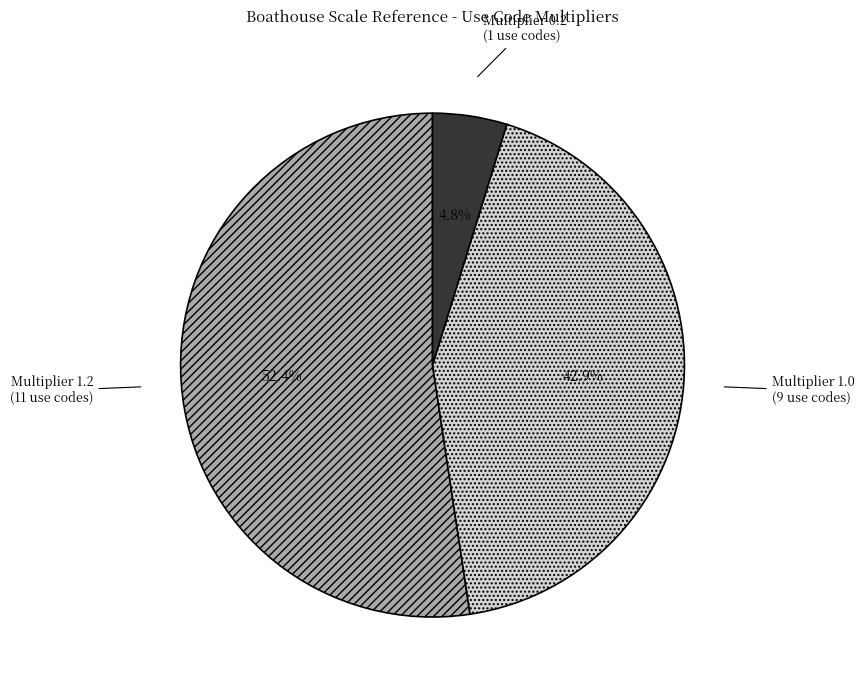

Rank the categories by value from highest to lowest.

Multiplier 1.2 (11 use codes), Multiplier 1.0 (9 use codes), Multiplier 0.2 (1 use codes)